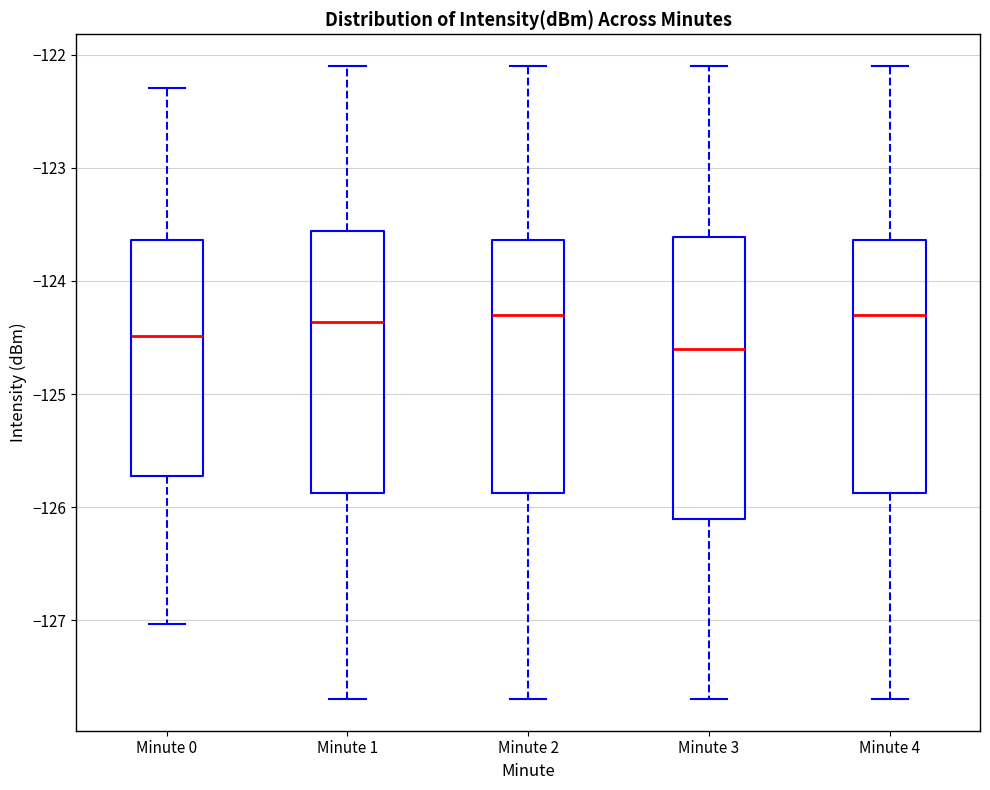

Where is the lower edge of the box for Minute 3 on the y-axis? The values are not printed on the chart, so give them approximately, as read against the axis.

-126.1